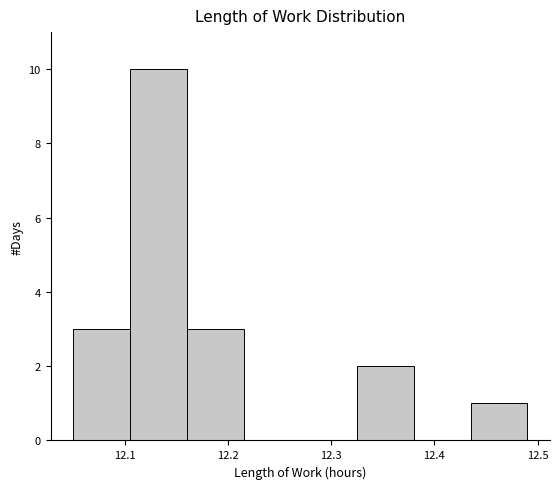

Over which range of the x-axis is the bar tallest?

12.105 to 12.160